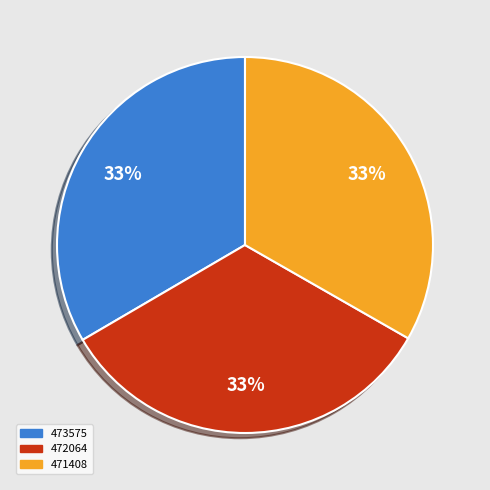

To the nearest percent, what portion does 472064 represent?

33%